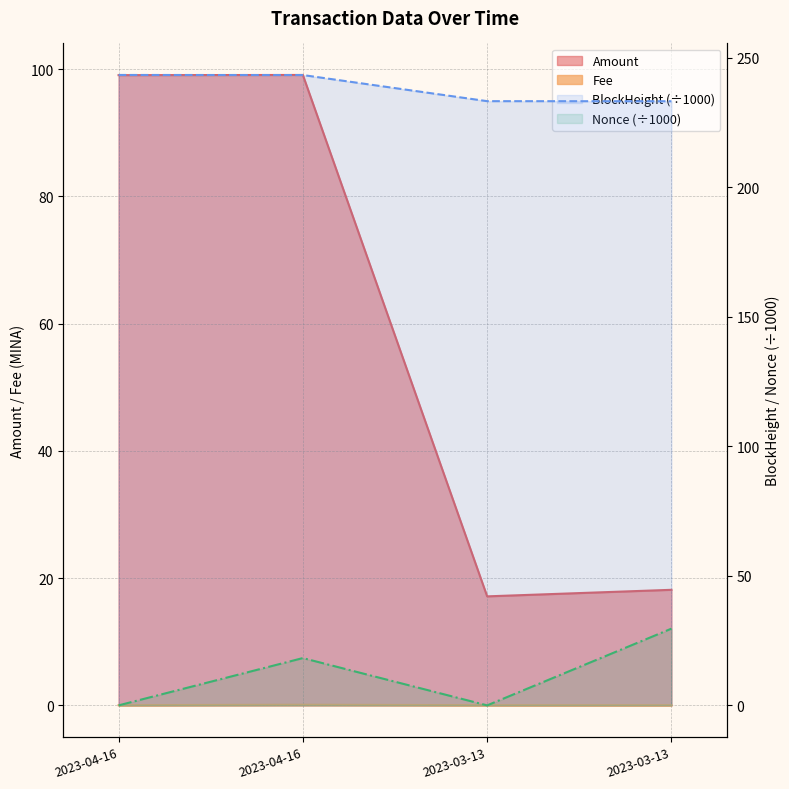

The Amount series shows 22.5 at 2023-04-16. True or false?

False